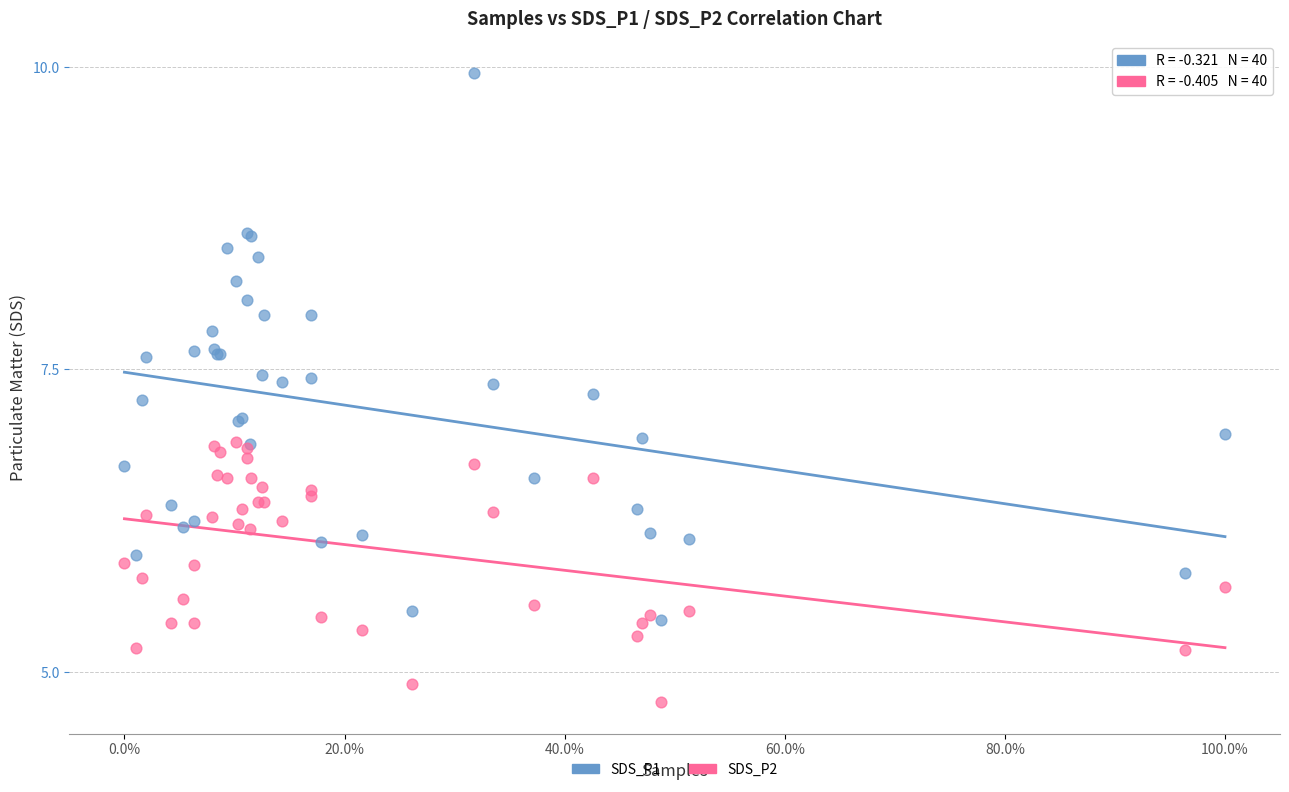

Which series reaches the maximum Y coordinate?

SDS_P1